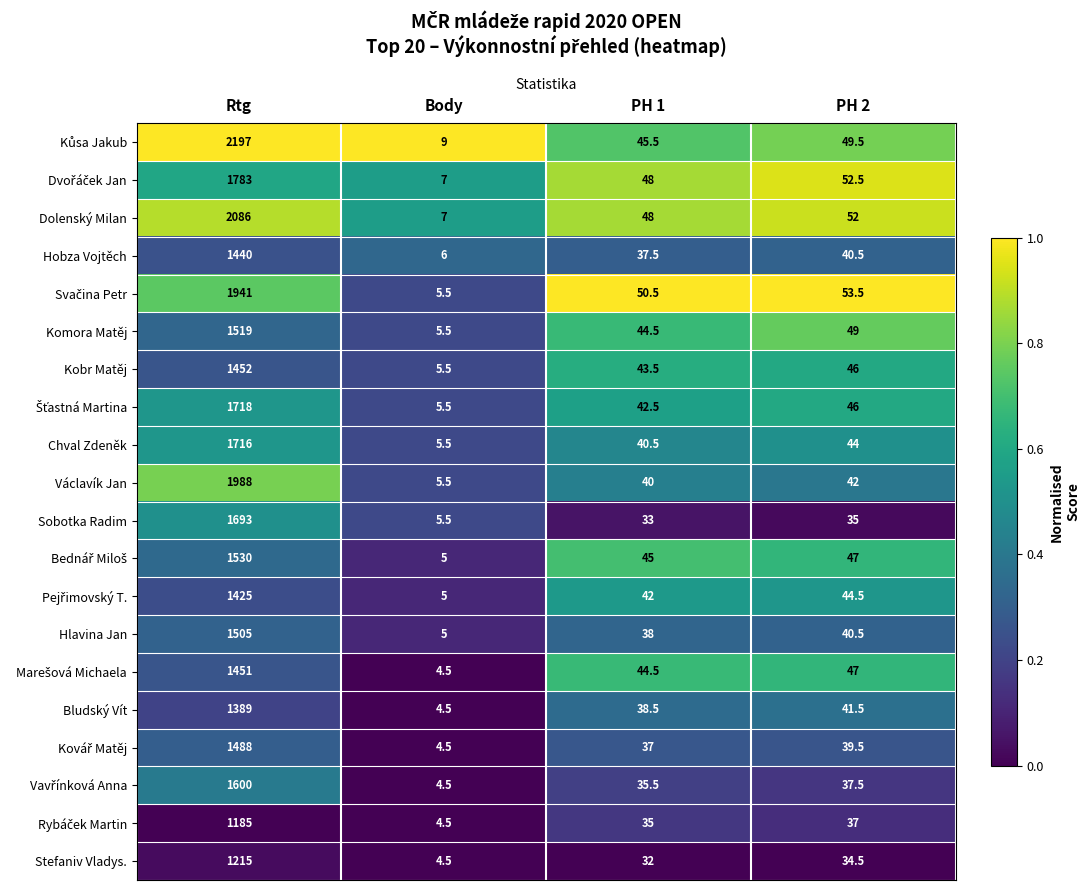

At which category is the sum across all series the highest?

Rtg